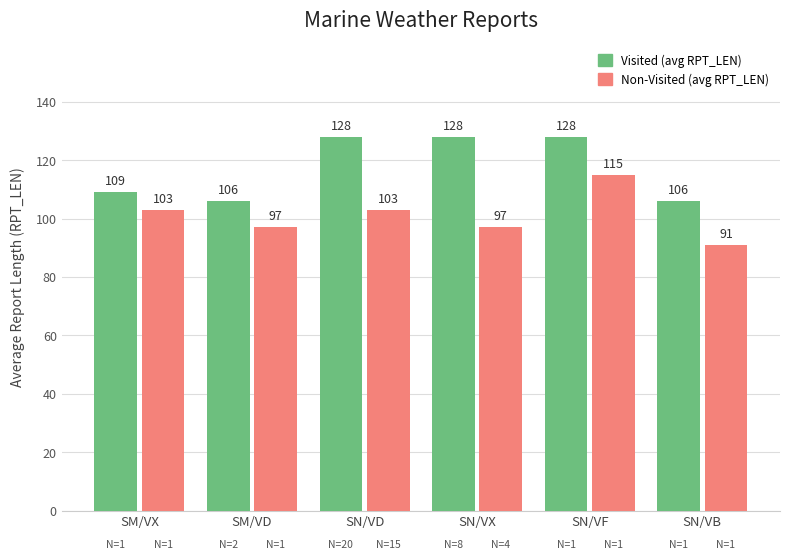

How many bars are there in each group?

2